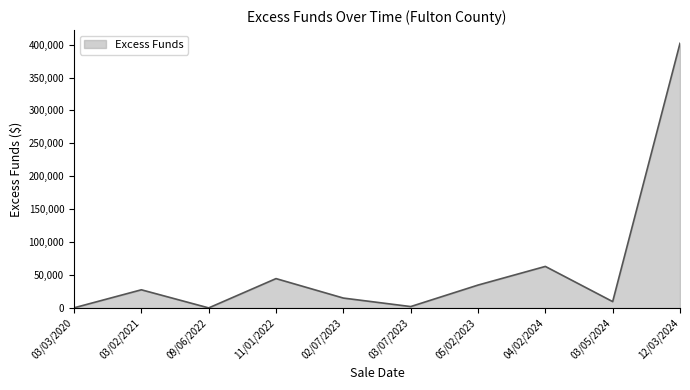

Which category has the highest value across all series?

12/03/2024